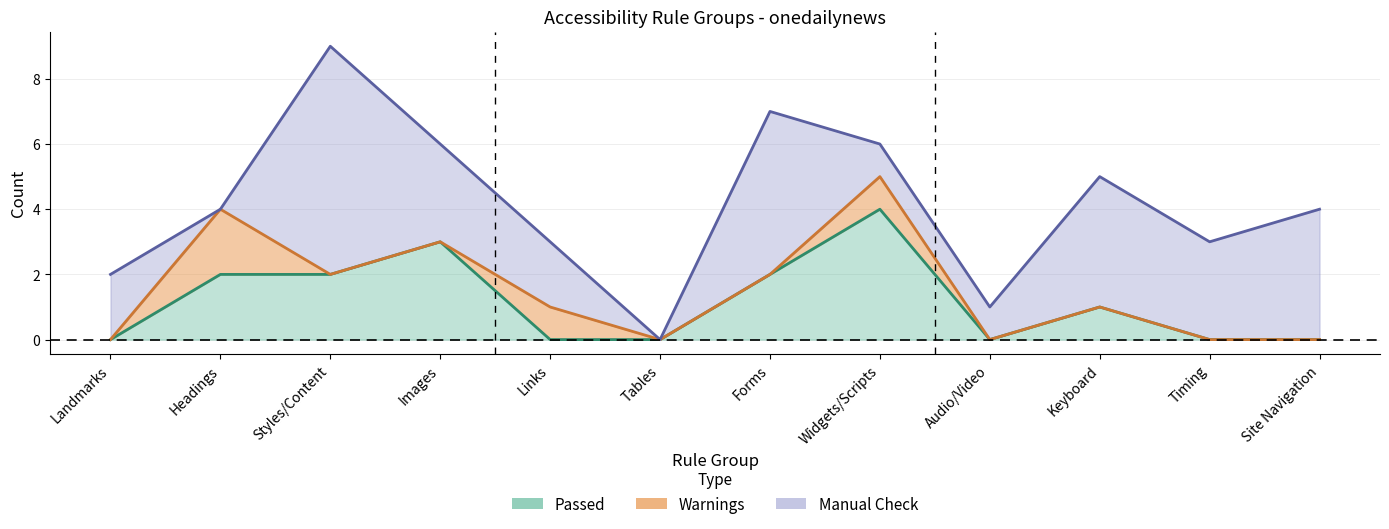

True or false: Manual Check and Passed intersect in this chart.

True